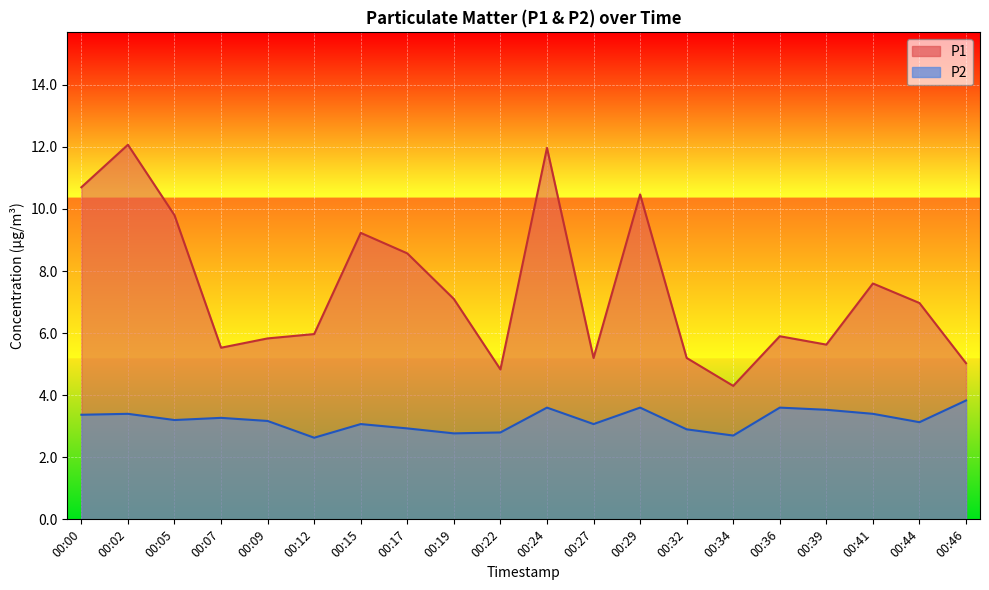

Is the value of P2 at 00:02 greater than the value of P1 at 00:17?

No